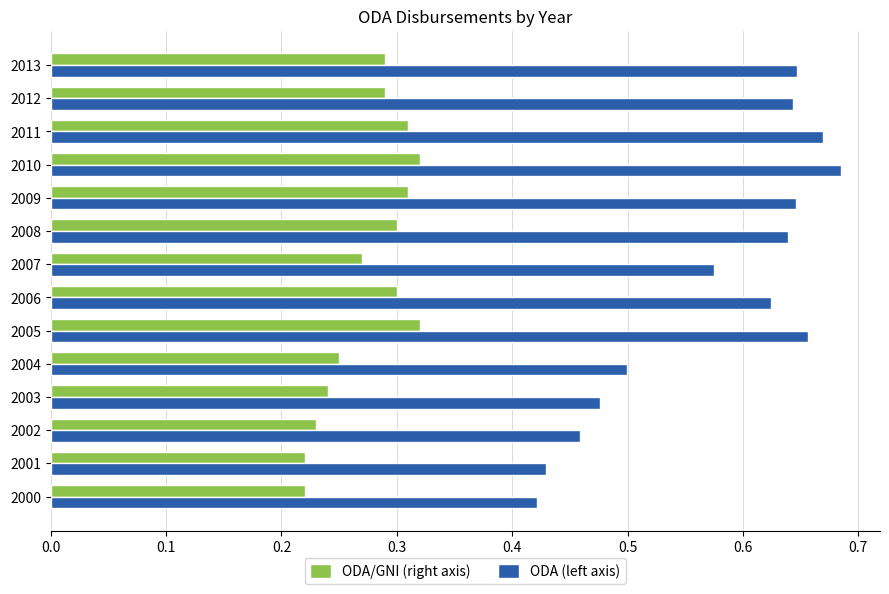

At which category does the chart reach its peak across all series?

2010